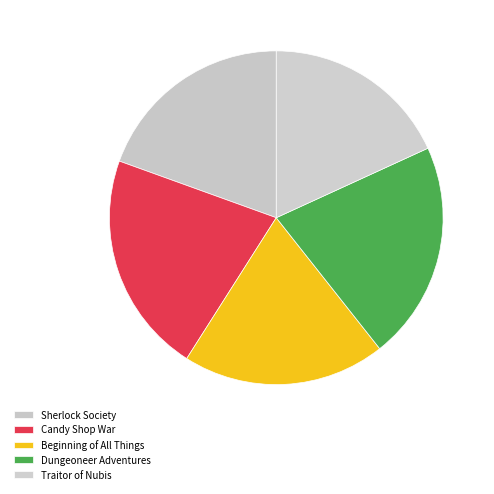

How many segments does this pie chart have?

5